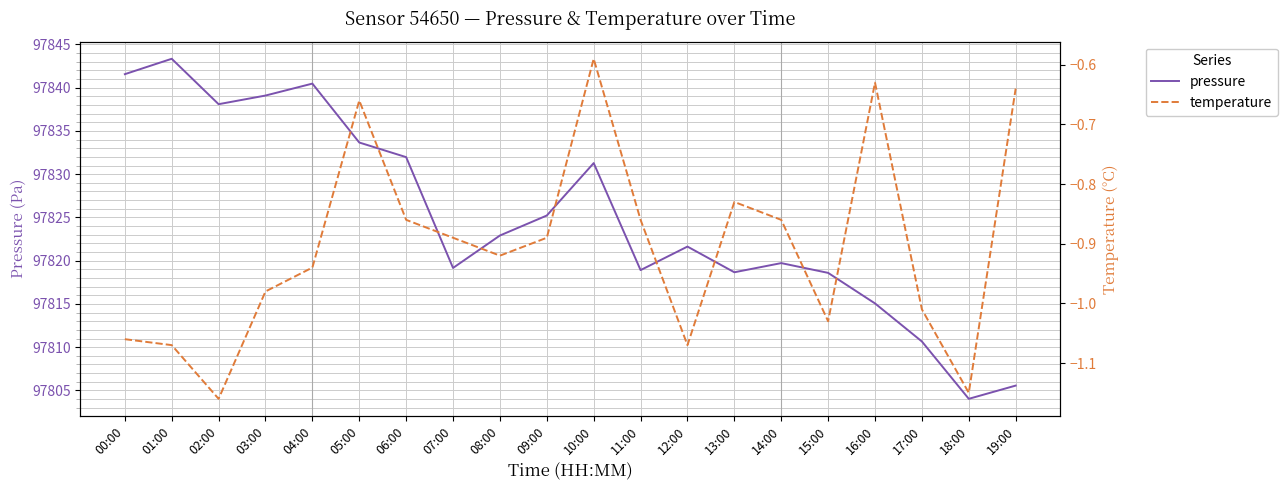

Reading left to right, list all the values displayed in this chart.

pressure: 00:00=97841.6	01:00=97843.3	02:00=97838.1	03:00=97839.1	04:00=97840.5	05:00=97833.7	06:00=97832.0	07:00=97819.2	08:00=97822.9	09:00=97825.2	10:00=97831.3	11:00=97818.9	12:00=97821.6	13:00=97818.7	14:00=97819.7	15:00=97818.6	16:00=97815.1	17:00=97810.7	18:00=97804.0	19:00=97805.6
temperature: 00:00=-1.1	01:00=-1.1	02:00=-1.2	03:00=-1.0	04:00=-0.9	05:00=-0.7	06:00=-0.9	07:00=-0.9	08:00=-0.9	09:00=-0.9	10:00=-0.6	11:00=-0.9	12:00=-1.1	13:00=-0.8	14:00=-0.9	15:00=-1.0	16:00=-0.6	17:00=-1.0	18:00=-1.1	19:00=-0.6